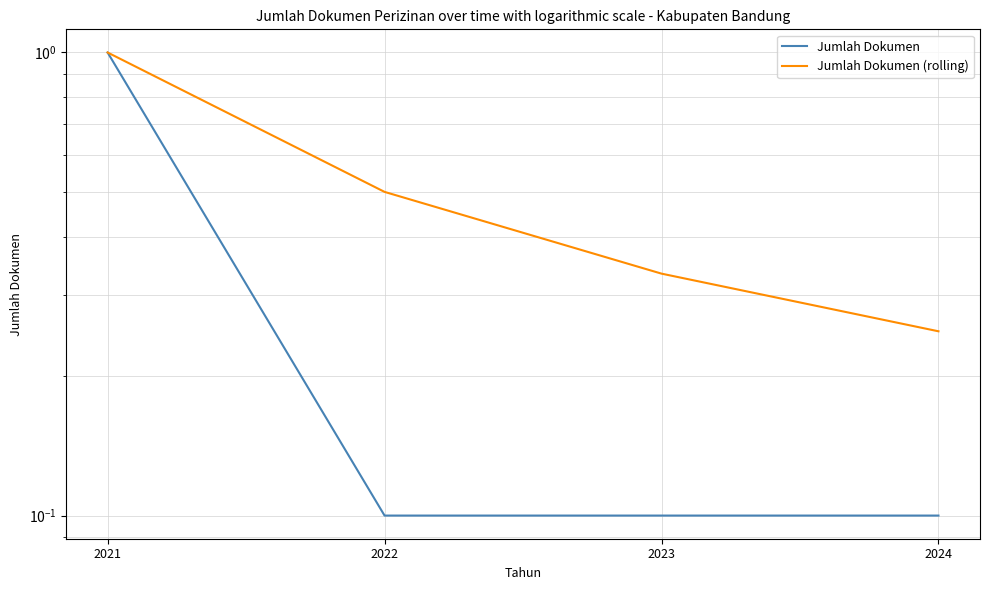

The Jumlah Dokumen series shows 0.1 at 2022. True or false?

False